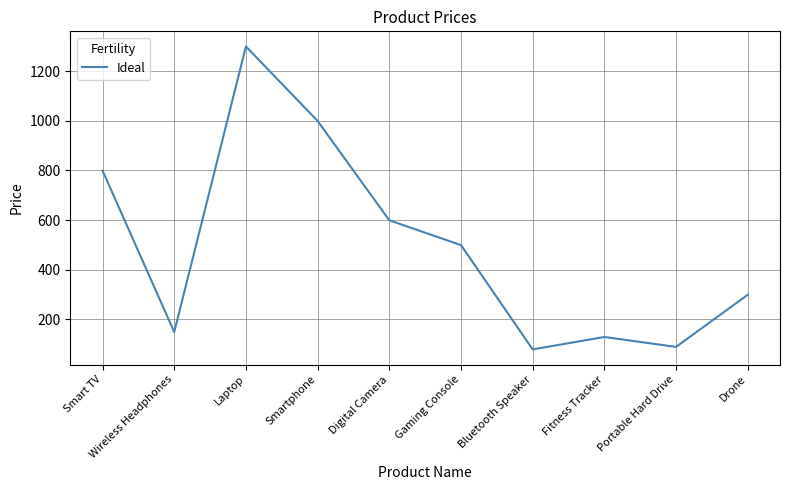

The chart shows a value of 35 at Portable Hard Drive. True or false?

False